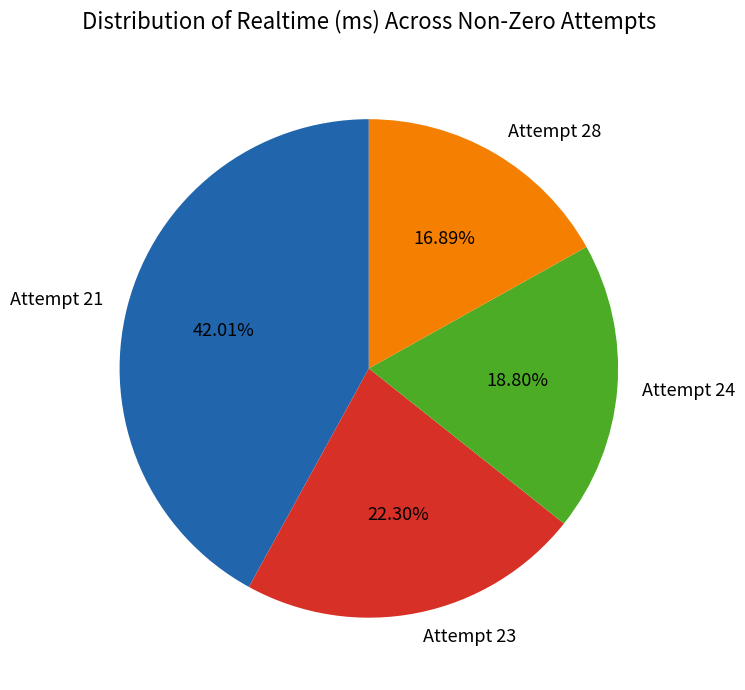

Does Attempt 28 represent more than half of the total?

No